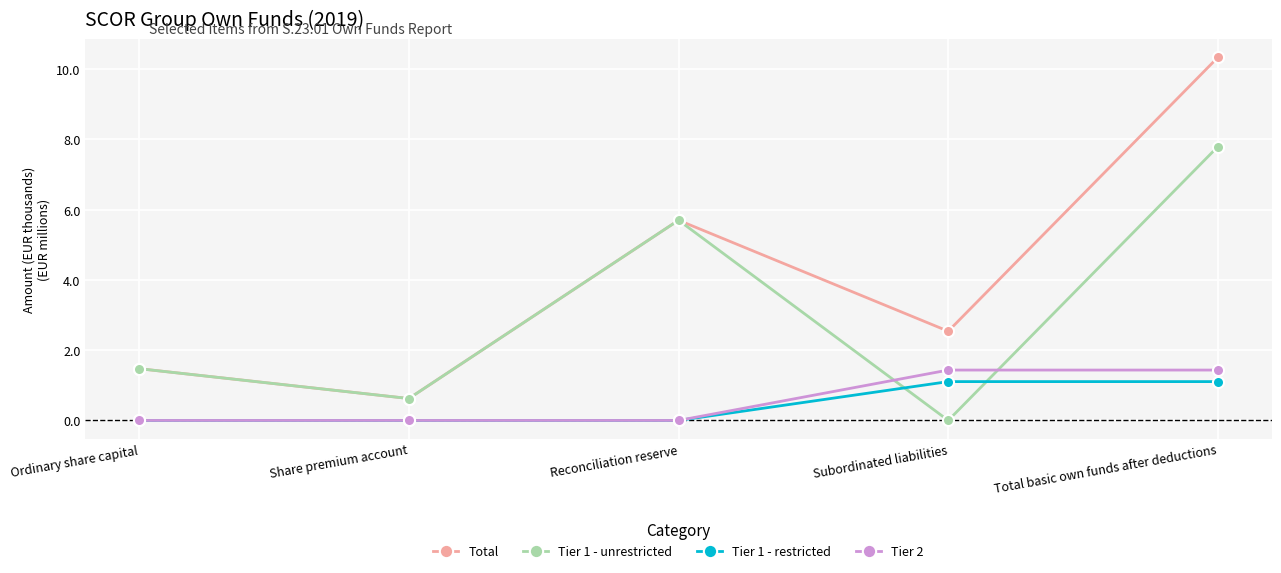

What is the difference between the Tier 1 - restricted values at Share premium account and Total basic own funds after deductions?

1.1